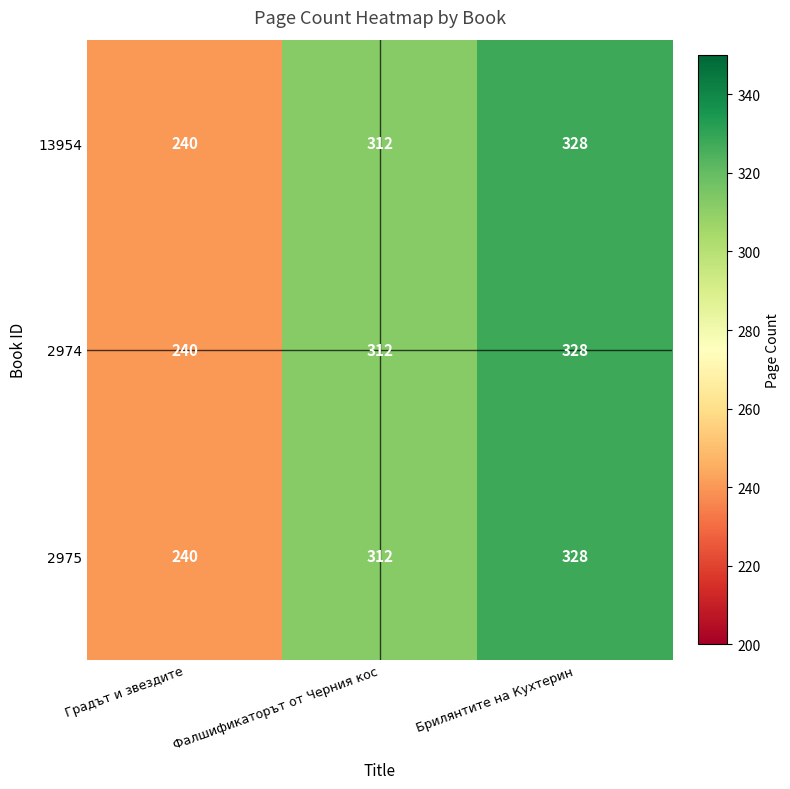

List the labels in order of 2975 value, largest first.

Брилянтите на Кухтерин, Фалшификаторът от Черния кос, Градът и звездите